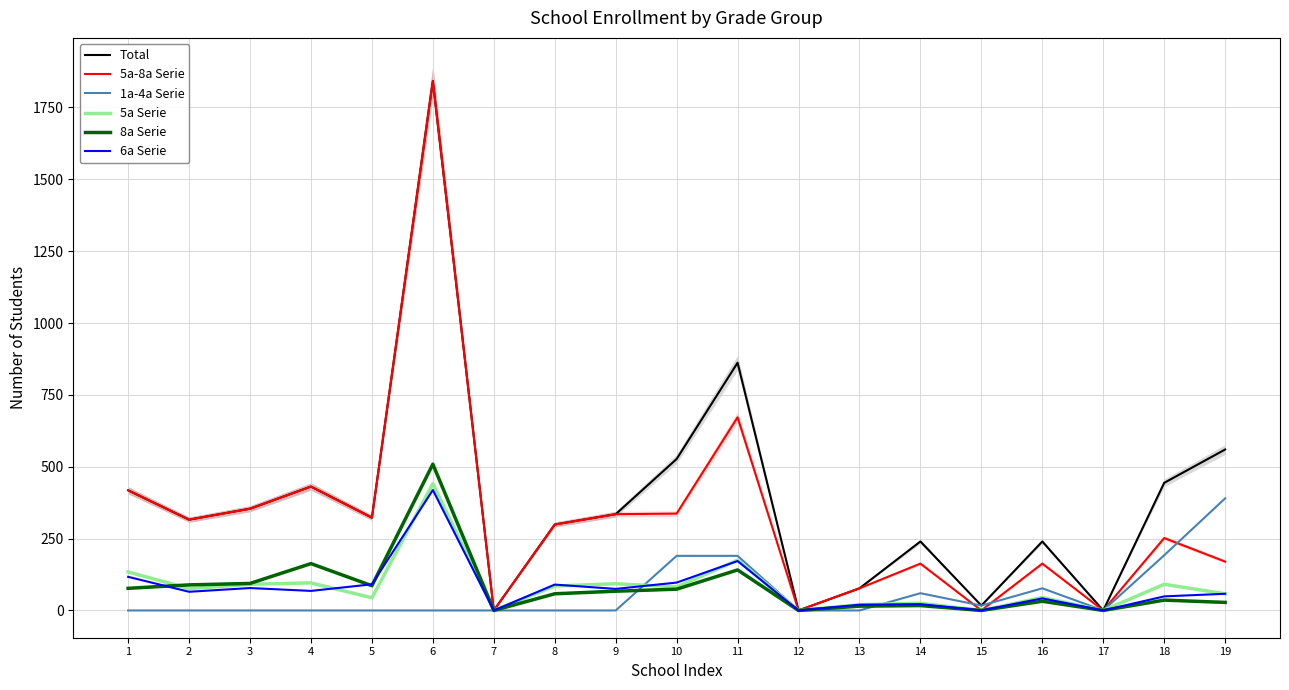

At 1, list the series in order from largest to smallest.

Total, 5a-8a Serie, 5a Serie, 6a Serie, 8a Serie, 1a-4a Serie